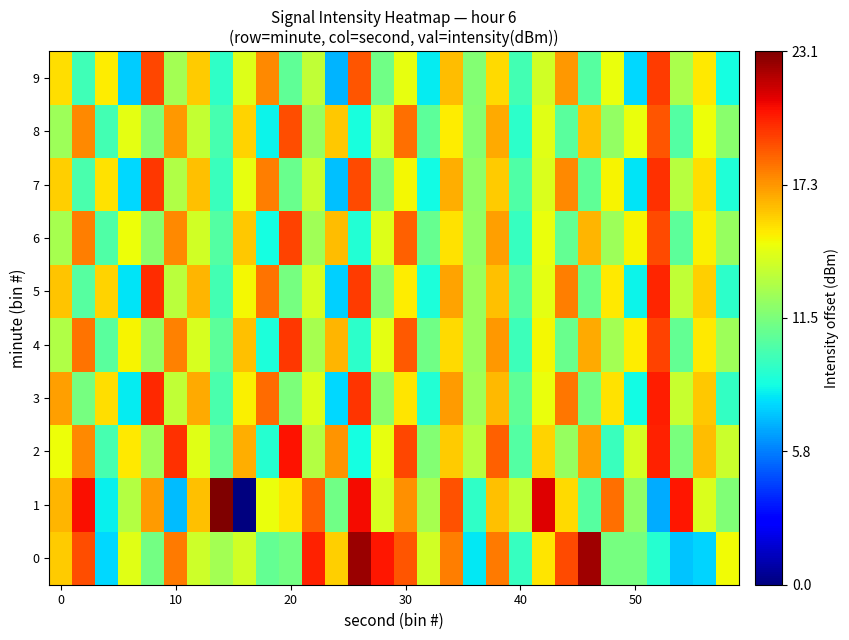

Rank the series by their maximum value, from highest to lowest.

1, 0, 2, 3, 5, 7, 4, 9, 6, 8